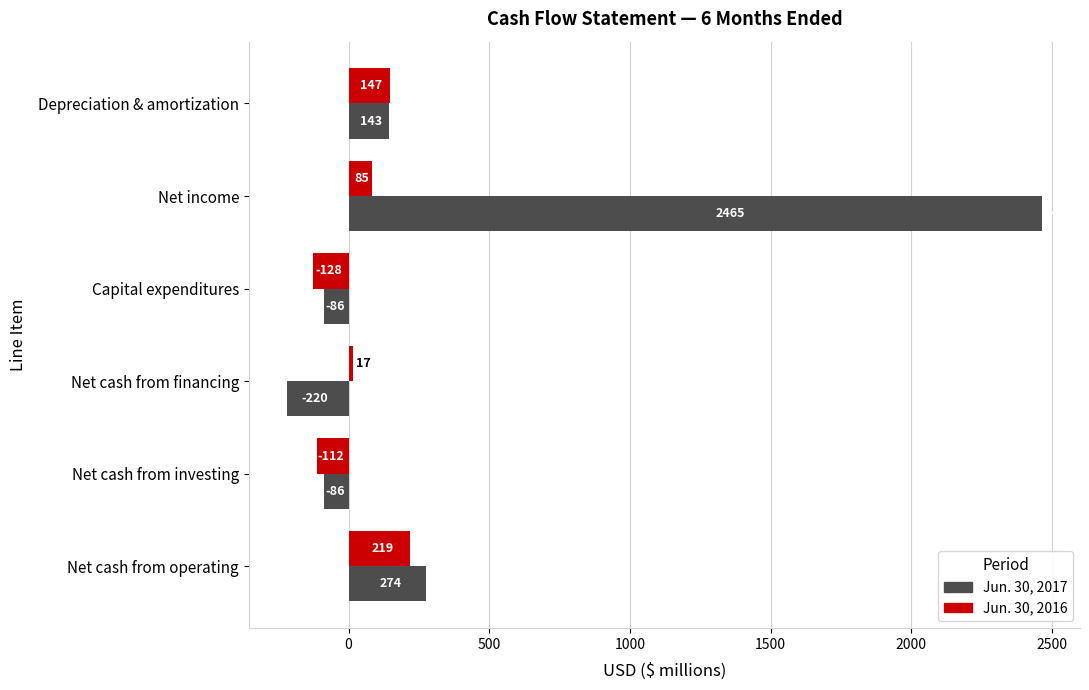

At Depreciation & amortization, list the series in order from smallest to largest.

Jun. 30, 2017, Jun. 30, 2016